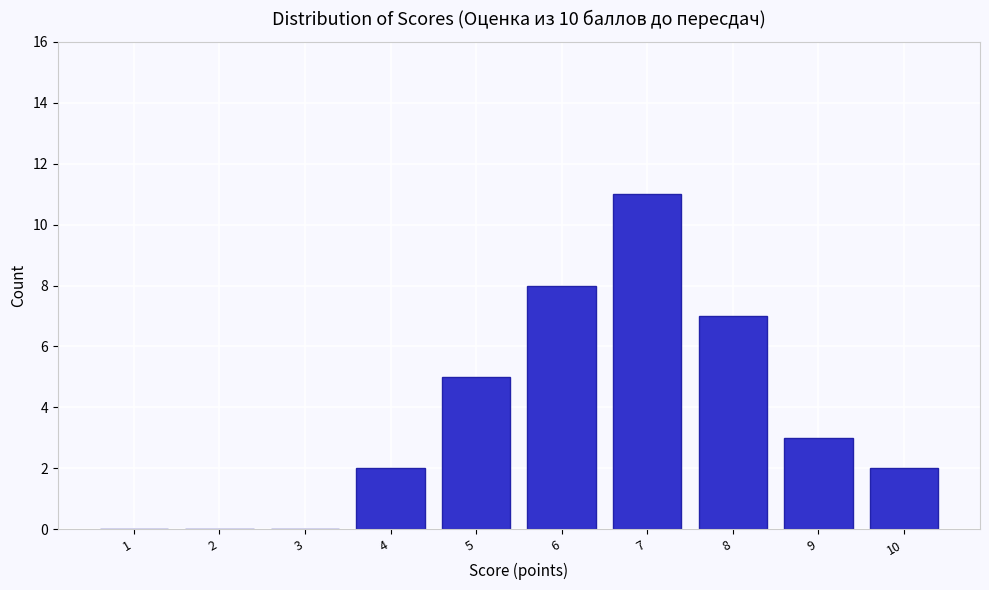

Reading left to right, what are all the values shown in this chart?

1=0	2=0	3=0	4=2	5=5	6=8	7=11	8=7	9=3	10=2